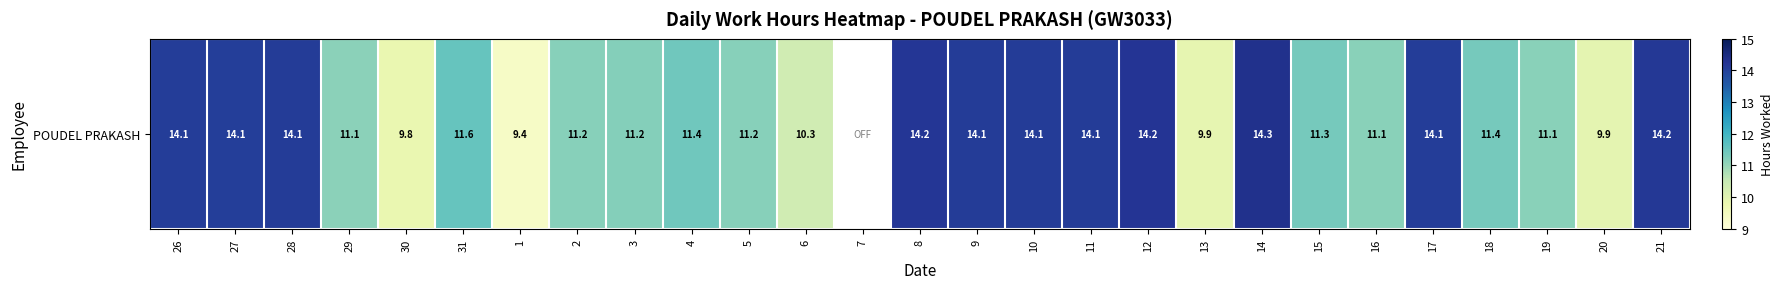

The value at 5 is 11.2. True or false?

True